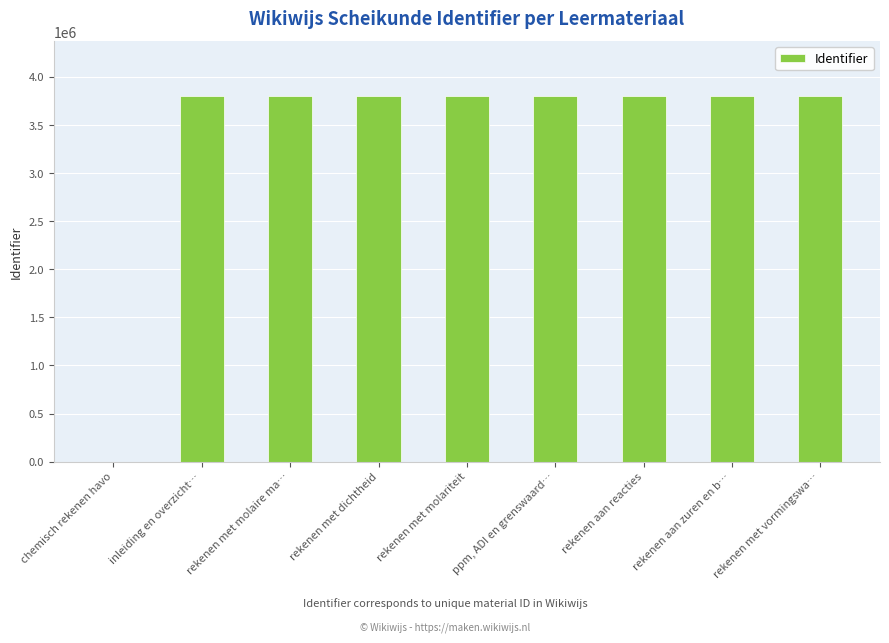

What is the difference between the values at inleiding en overzicht… and rekenen aan zuren en b…?

30